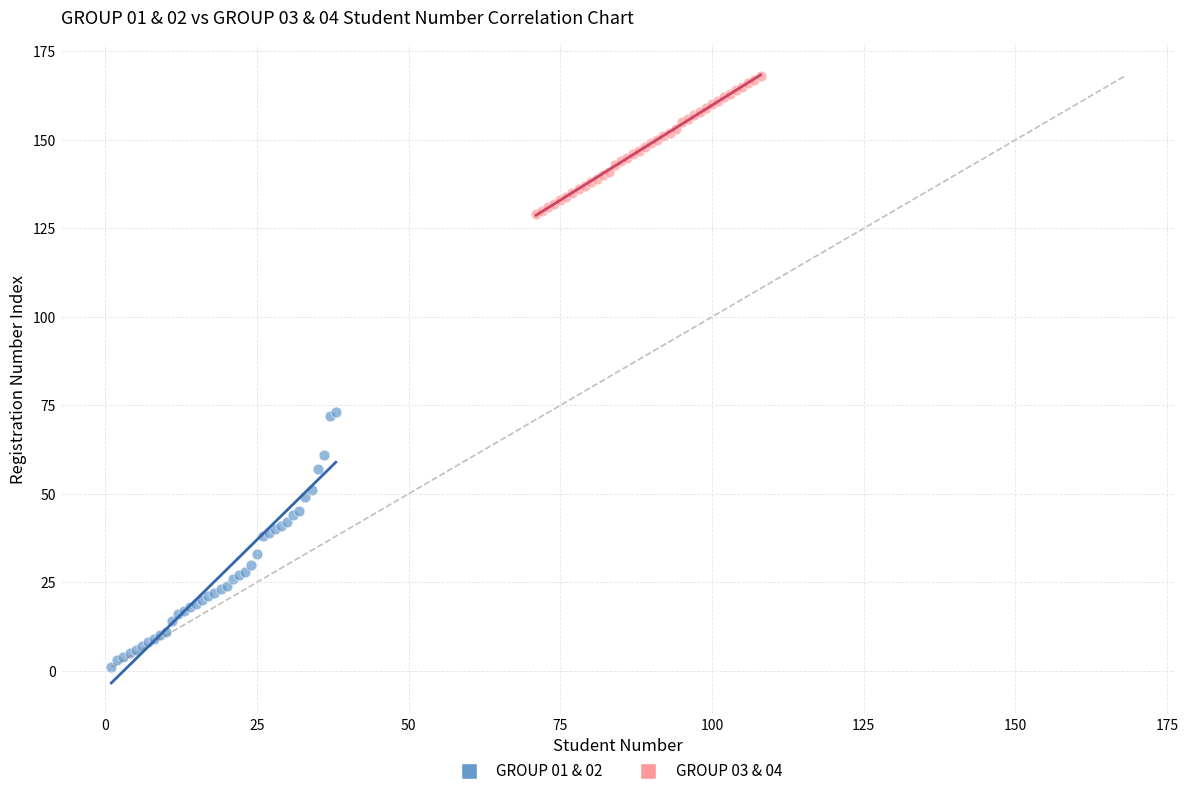

Which series contains the lowest Y value?

GROUP 01 & 02